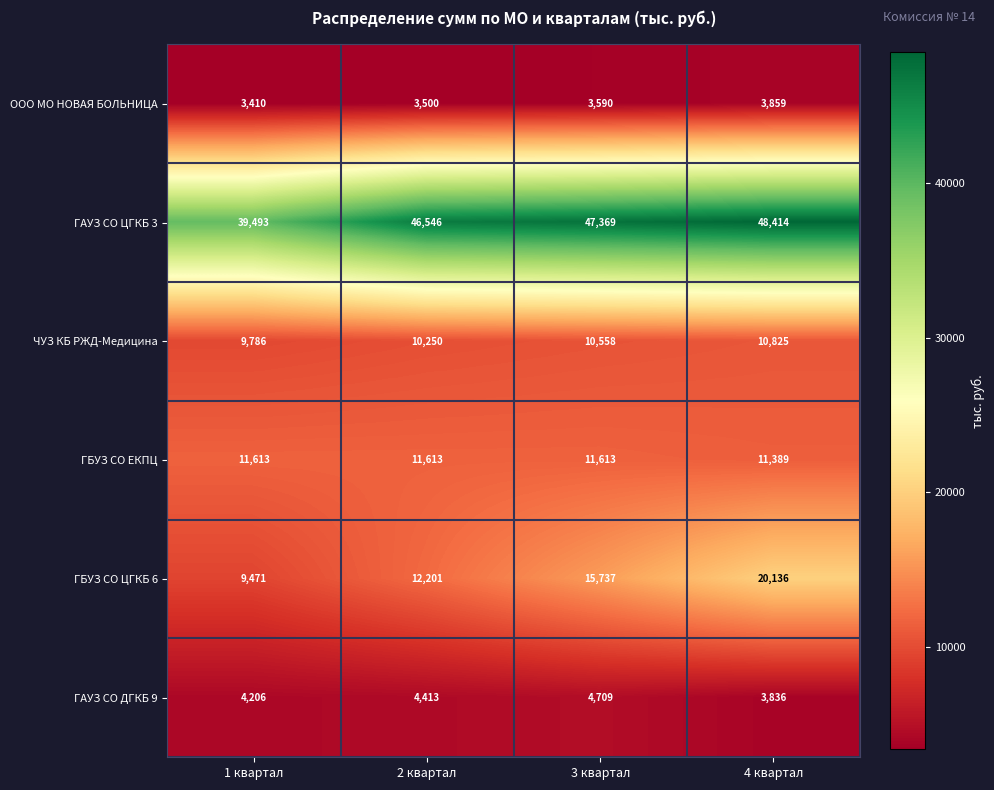

At which label does ГБУЗ СО ЦГКБ 6 reach its minimum?

1 квартал